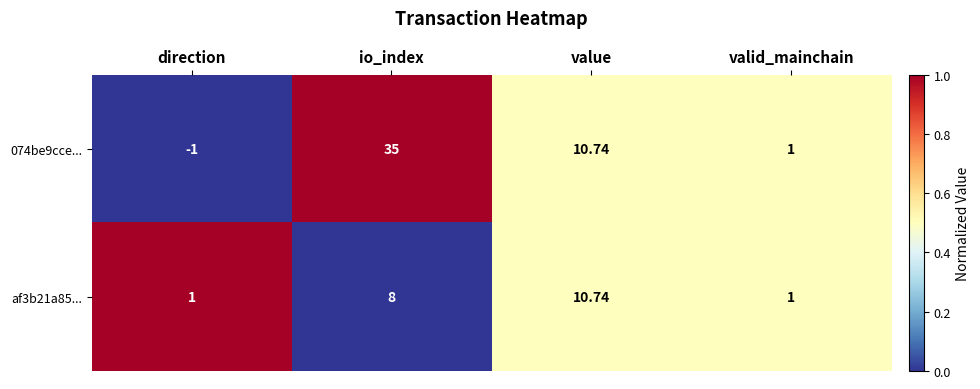

Where is af3b21a85... nearest to the value 5?

io_index